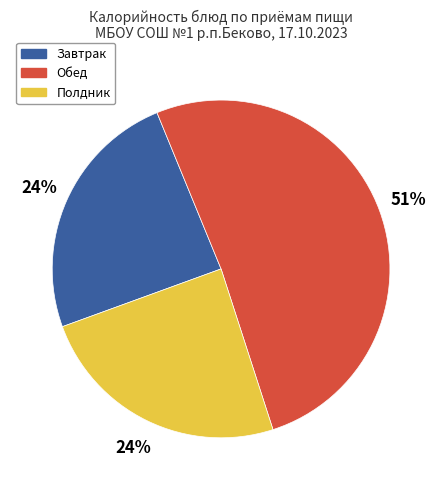

Which slice is the largest?

Обед